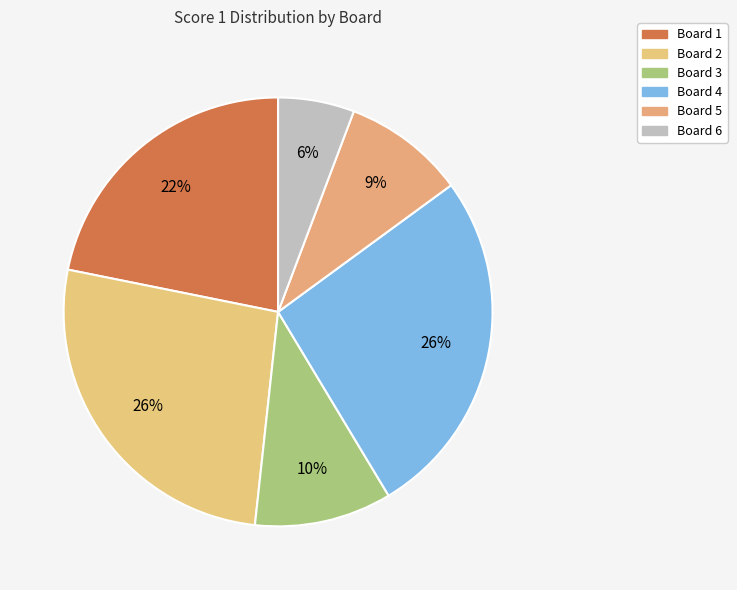

Count the number of slices in the pie.

6